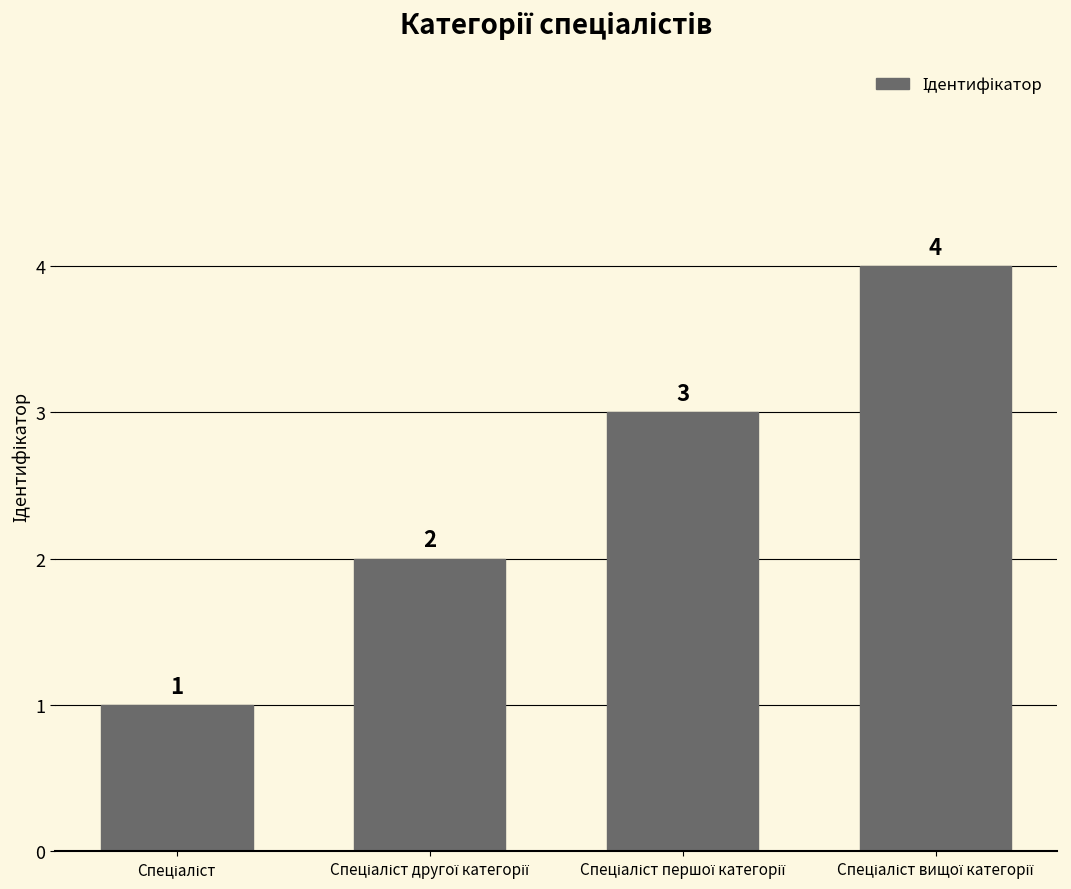

What is the value of the 4th bar from the left?

4